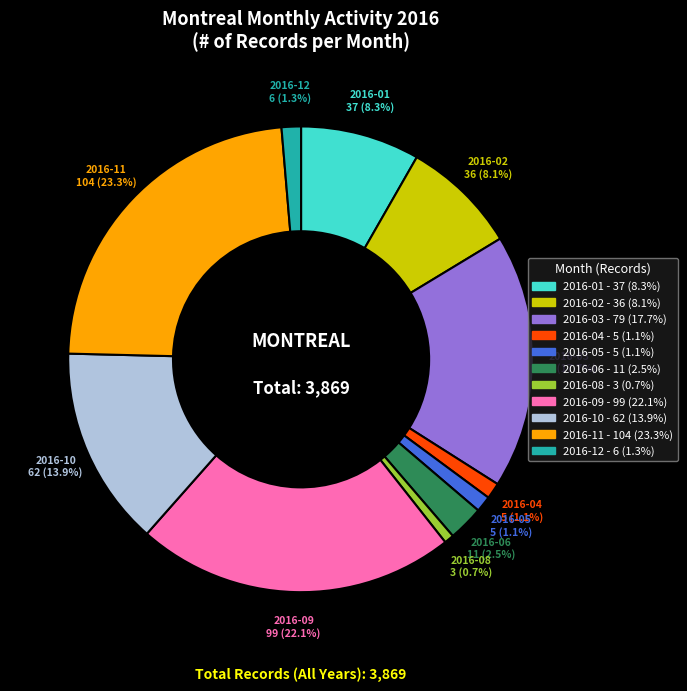

How many slices are in this pie chart?

11